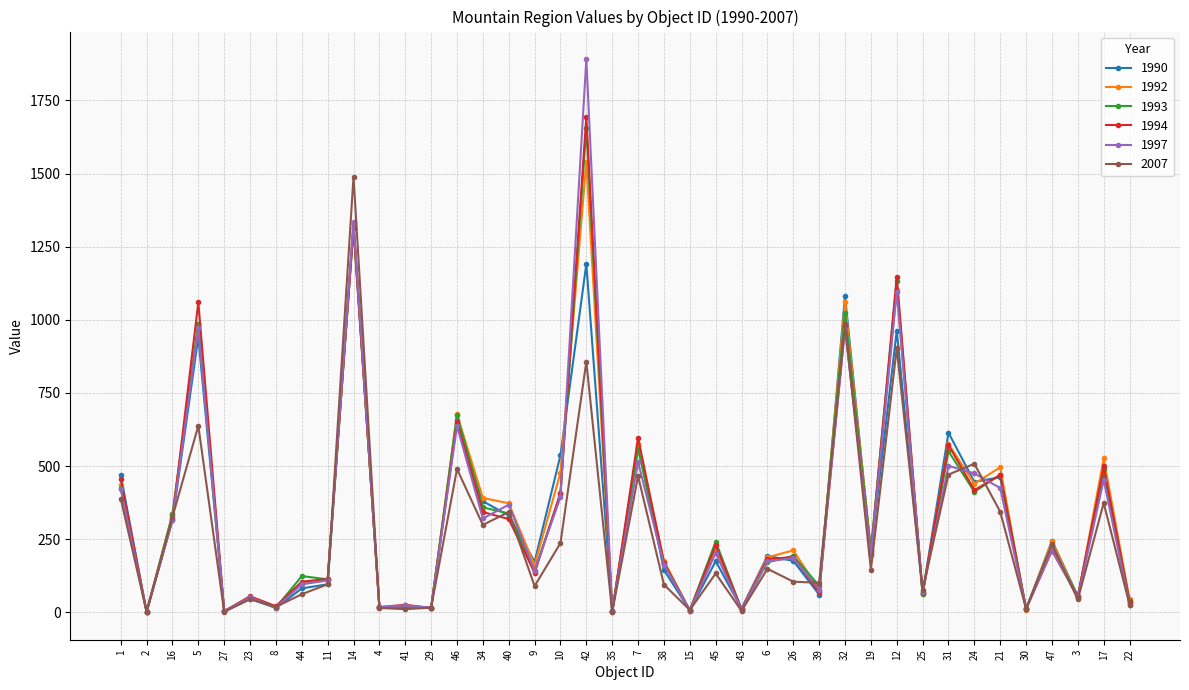

Which series has the widest spread of values?

1997